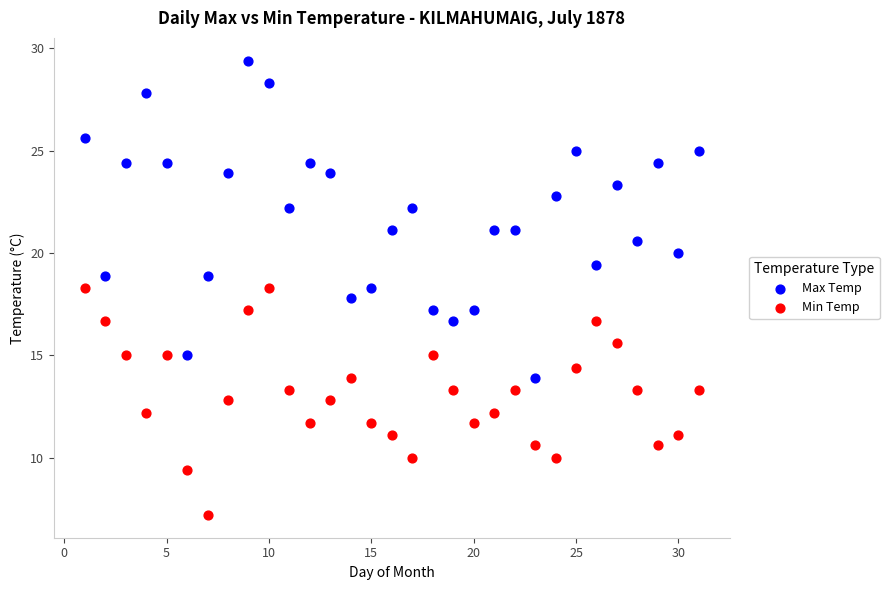

Which series contains the lowest Y value?

Min Temp